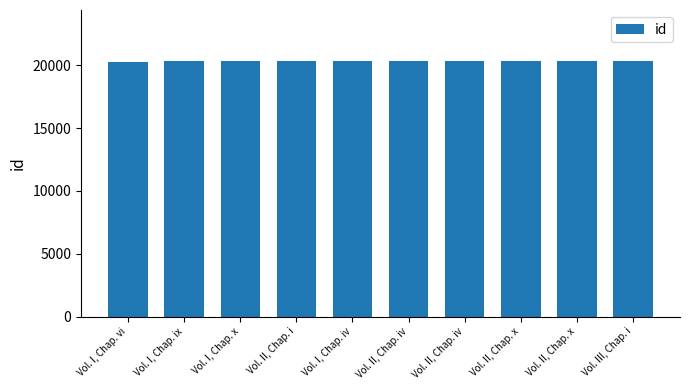

Is it true that the value at Vol. II, Chap. iv is 29796?

False